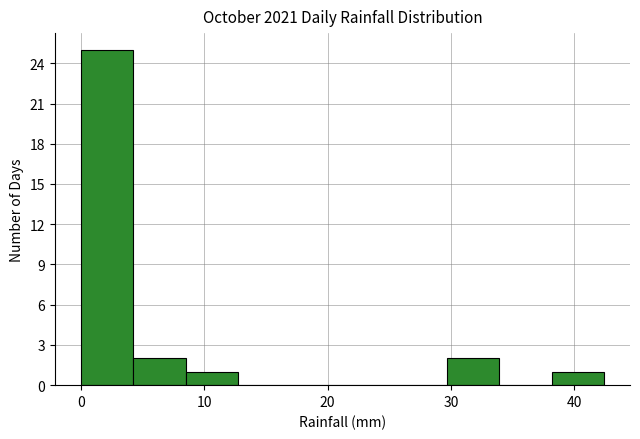

Which range on the x-axis has the tallest bar?

0 to 4